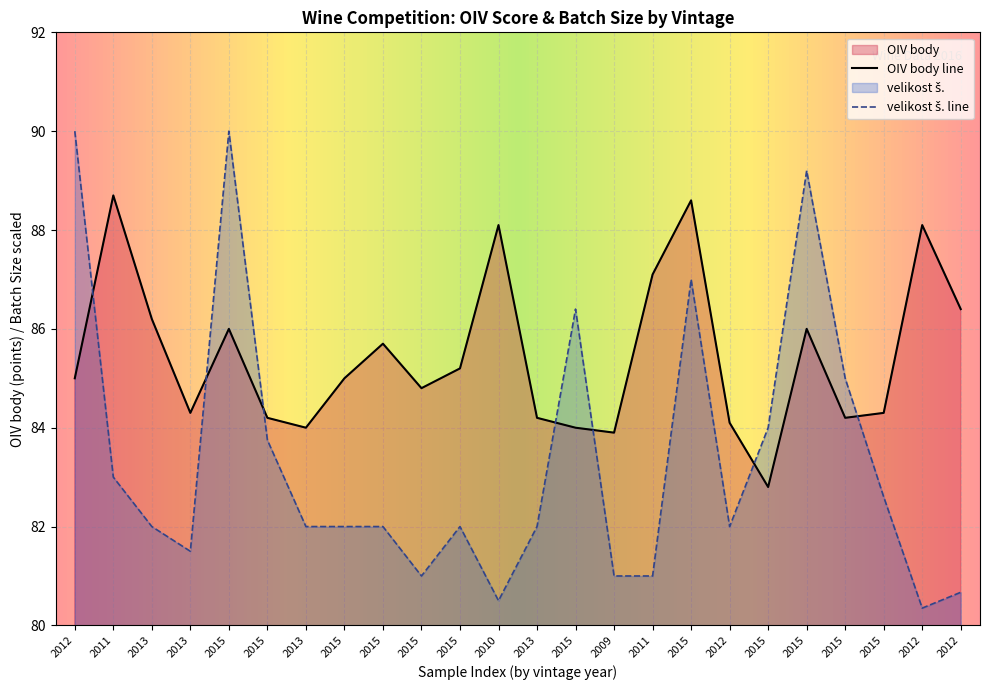

Rank the series by their maximum value, from lowest to highest.

OIV body, velikost š. (thousands)